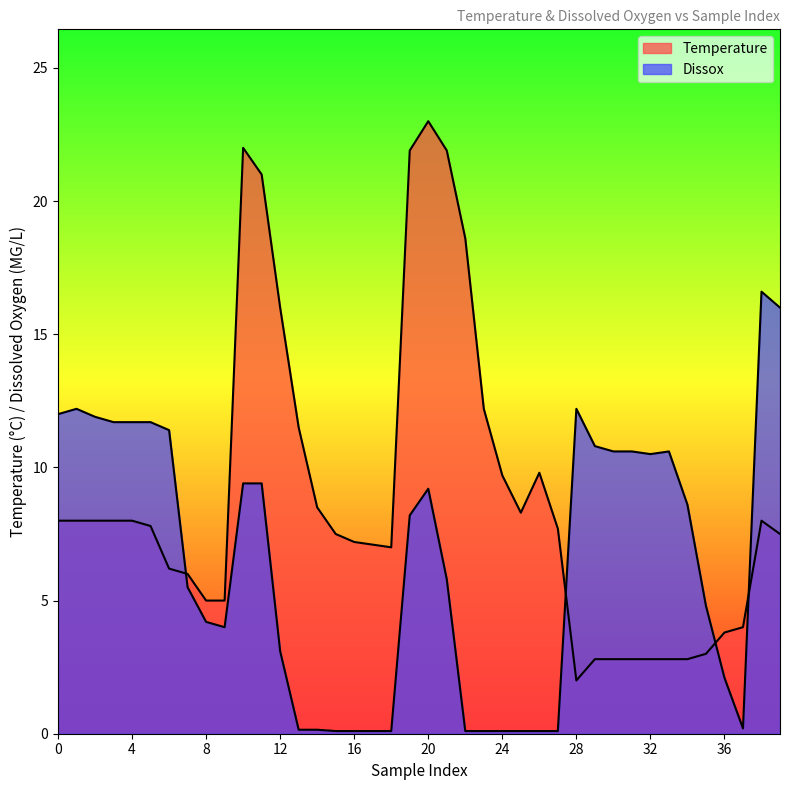

Which series has the largest range (max minus min)?

Temperature